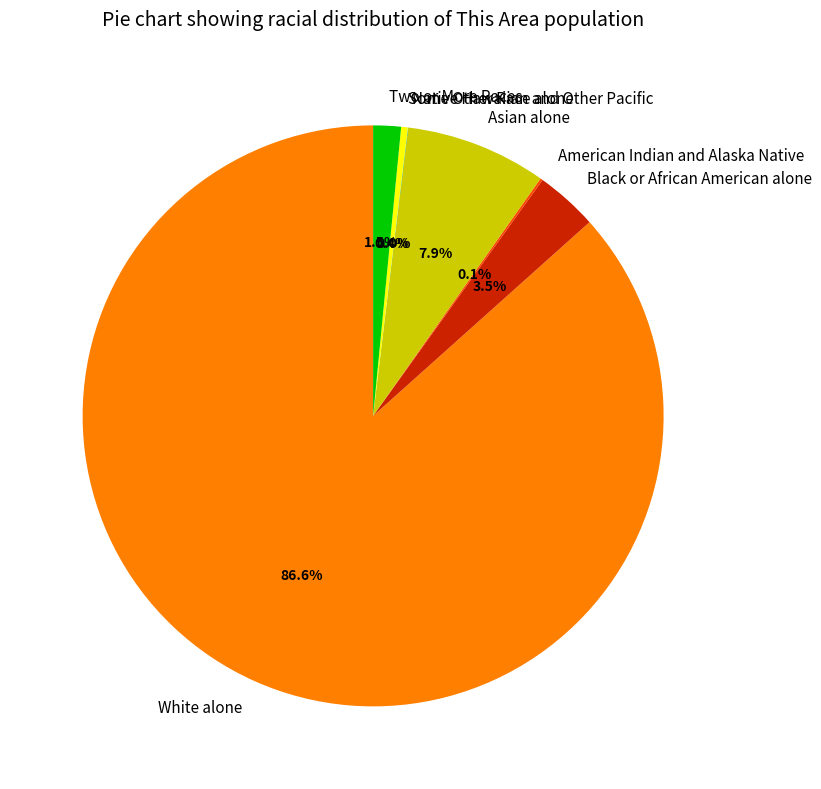

What is the majority slice?

White alone